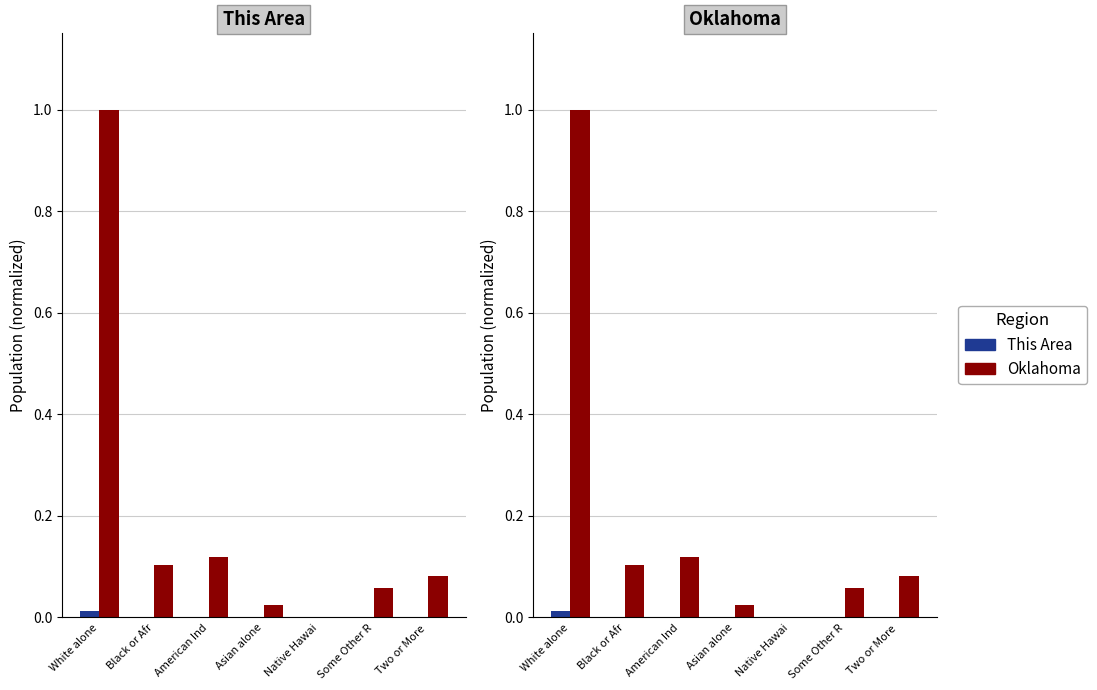

At which category is the sum across all series the highest?

White alone